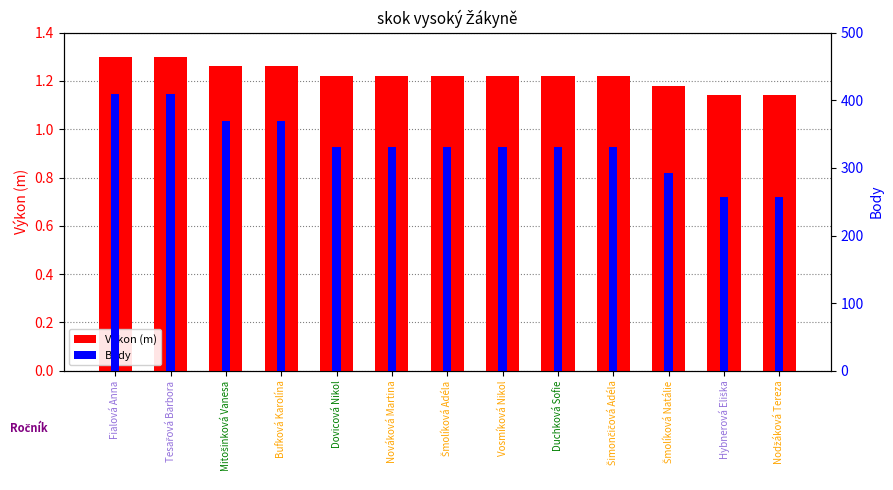

What position from the left is Vosmíková Nikol?

8